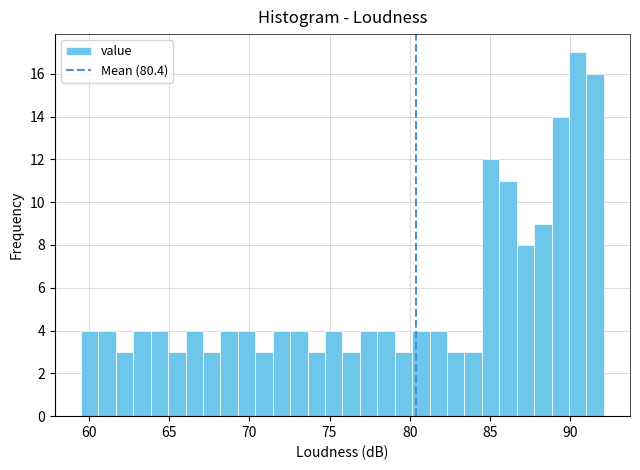

Read against the x-axis, roughly where is the centre of the tallest bar?

90.5